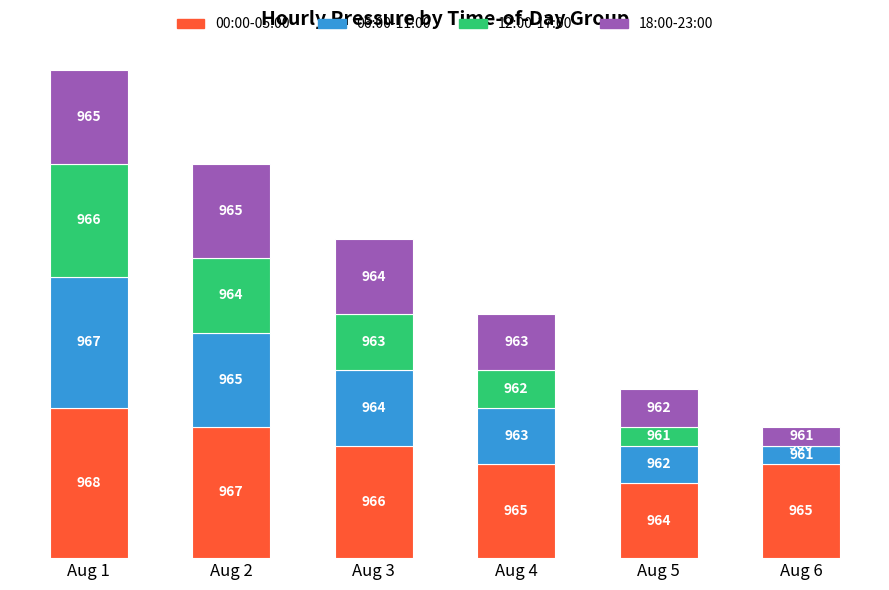

Are the bars horizontal?

No